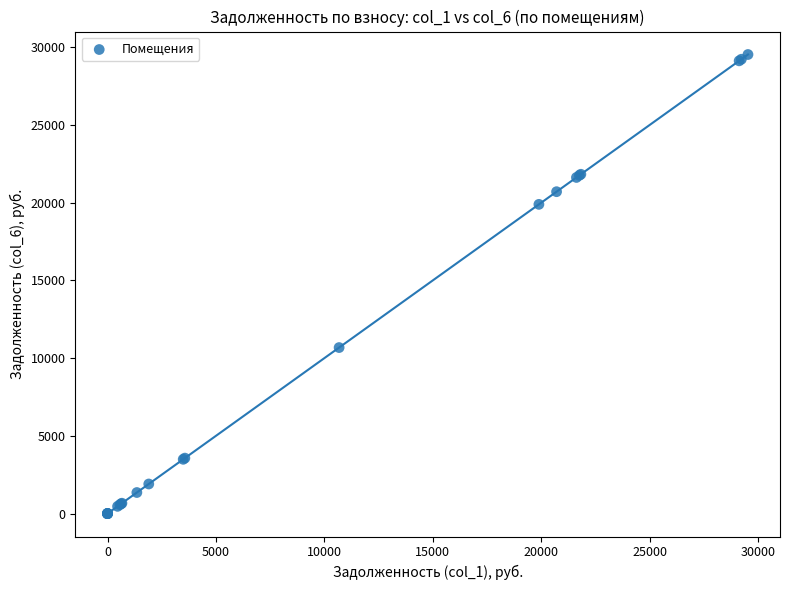

What Y value in the scatter plot is closest to 14769?

10681.4